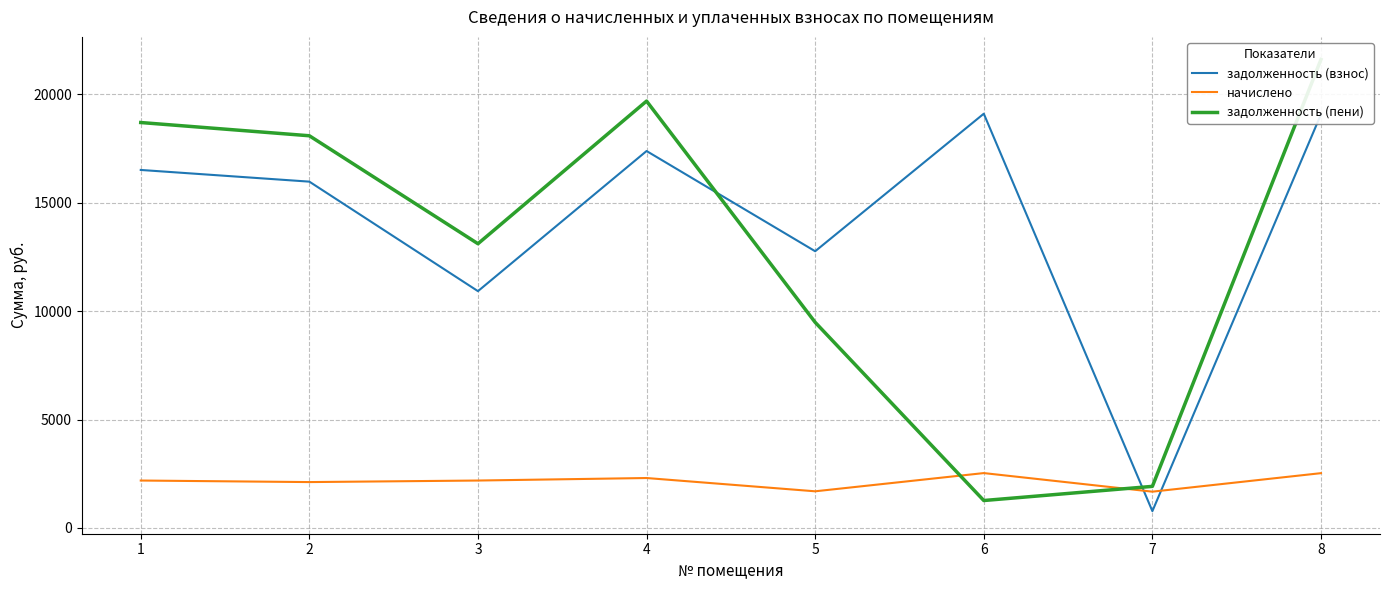

What is the value of the задолженность (пени) point at the 4th from the left?

19688.5